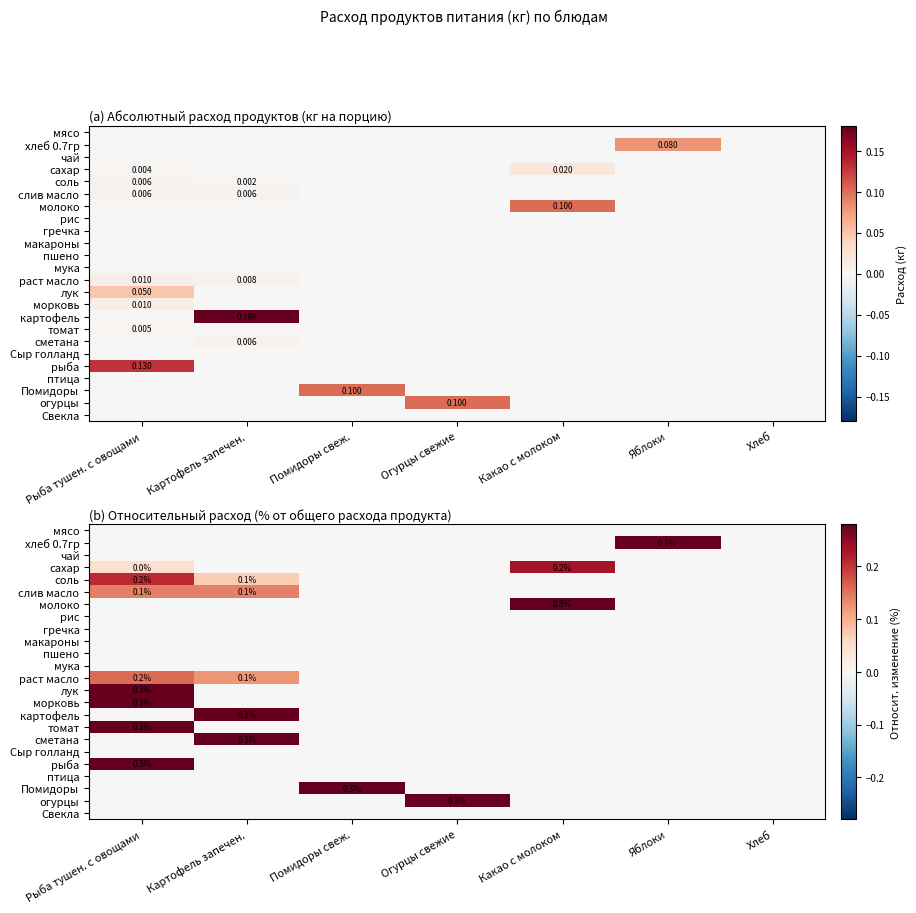

Which series changed the most between Рыба тушен. с овощами and Хлеб?

лук